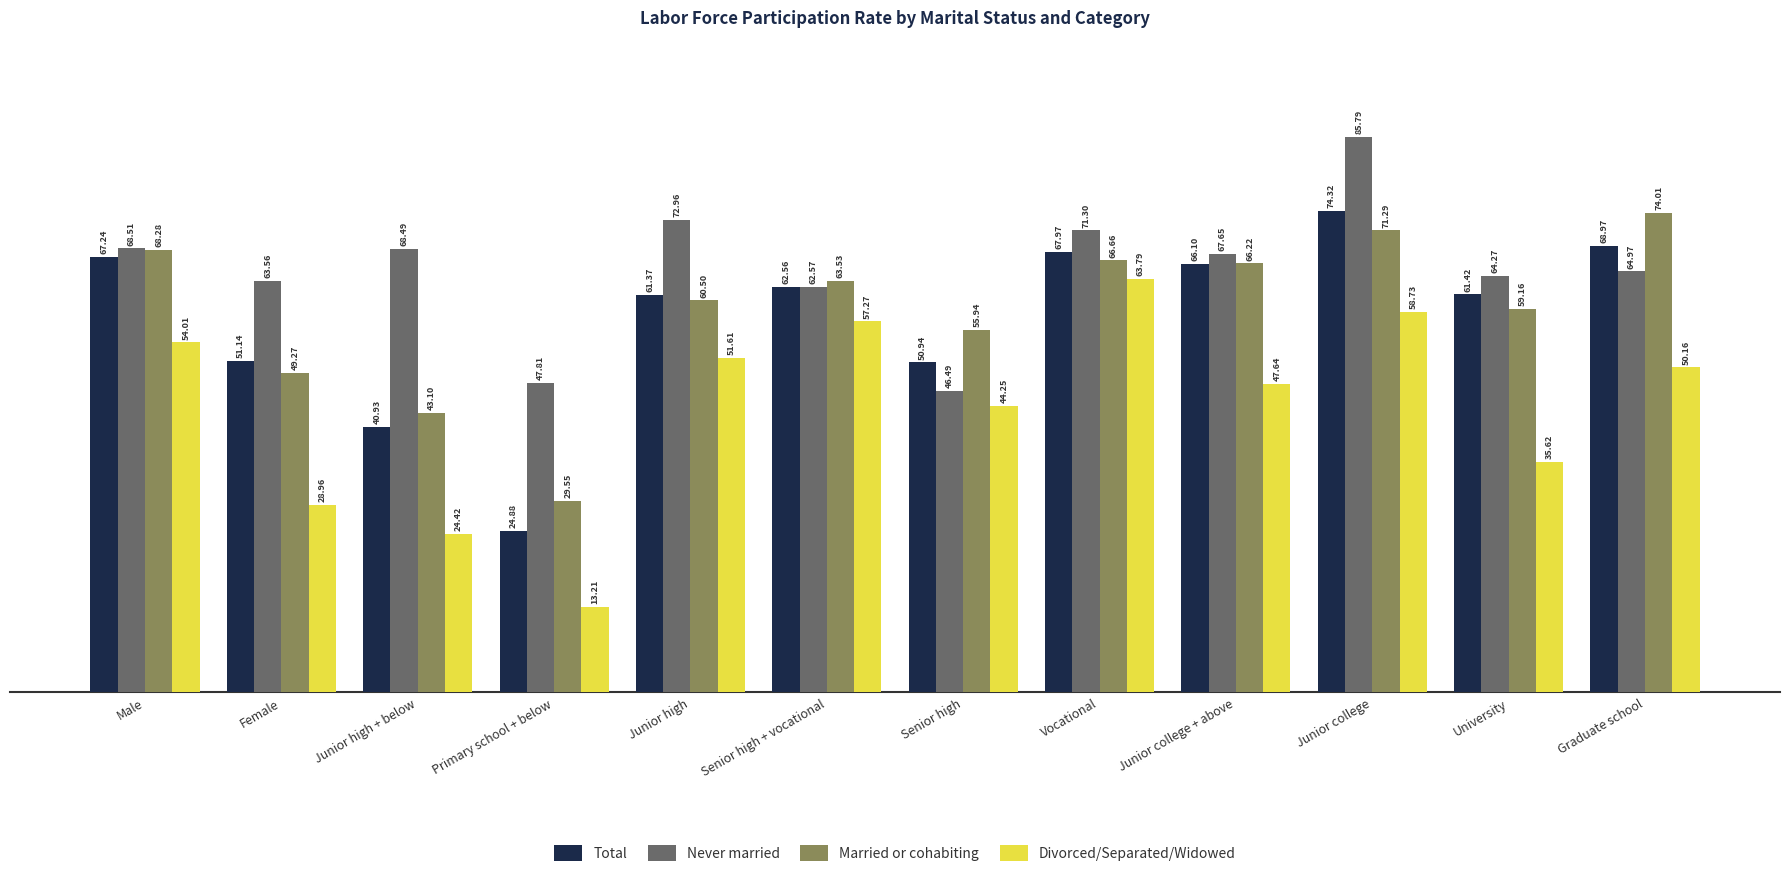

List the labels in order of Total value, largest first.

Junior college, Graduate school, Vocational, Male, Junior college + above, Senior high + vocational, University, Junior high, Female, Senior high, Junior high + below, Primary school + below